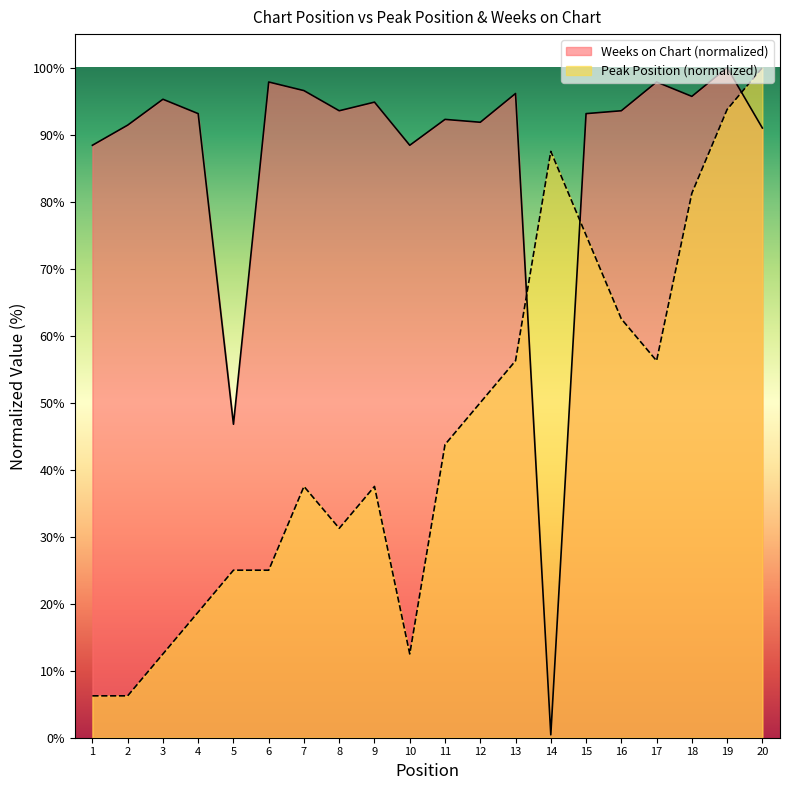

Read the Weeks on Chart value at 3.

95.3